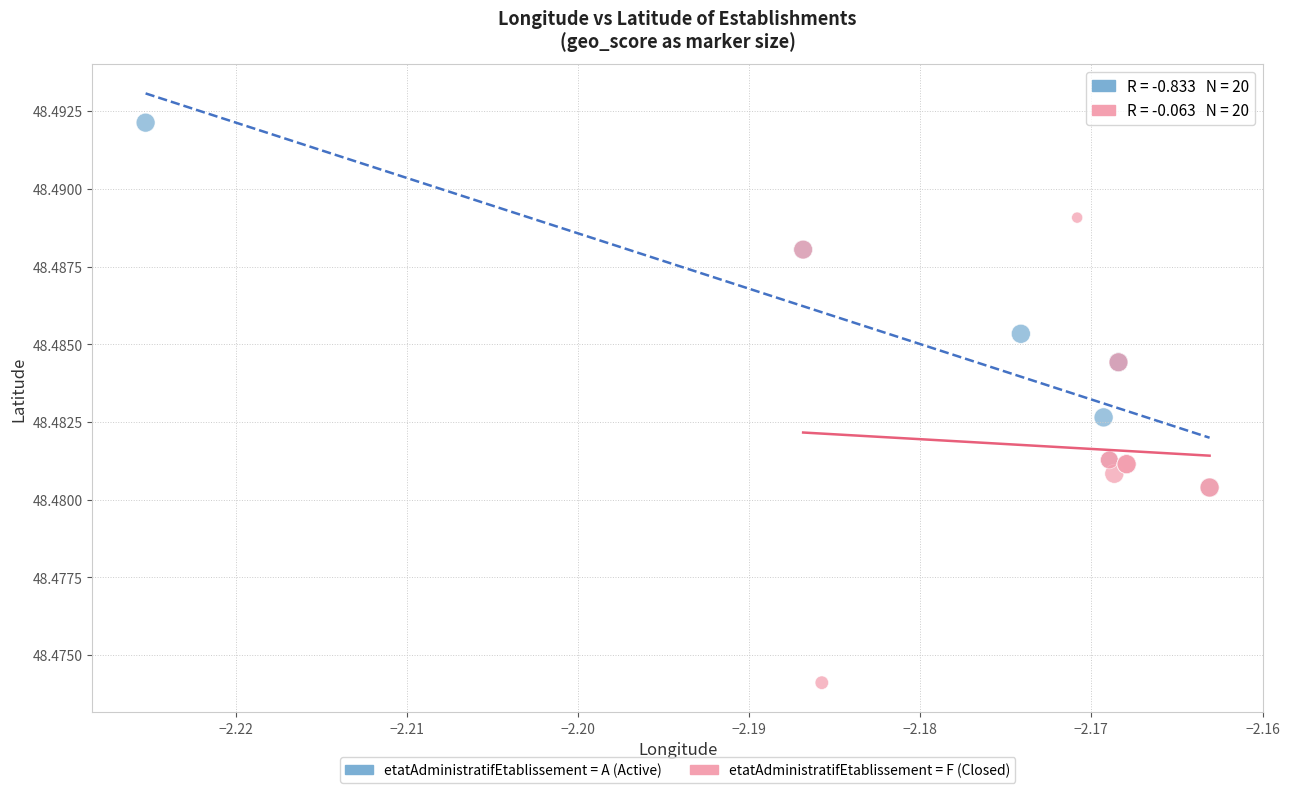

Which series reaches the minimum Y coordinate?

etatAdministratifEtablissement = F (Closed)